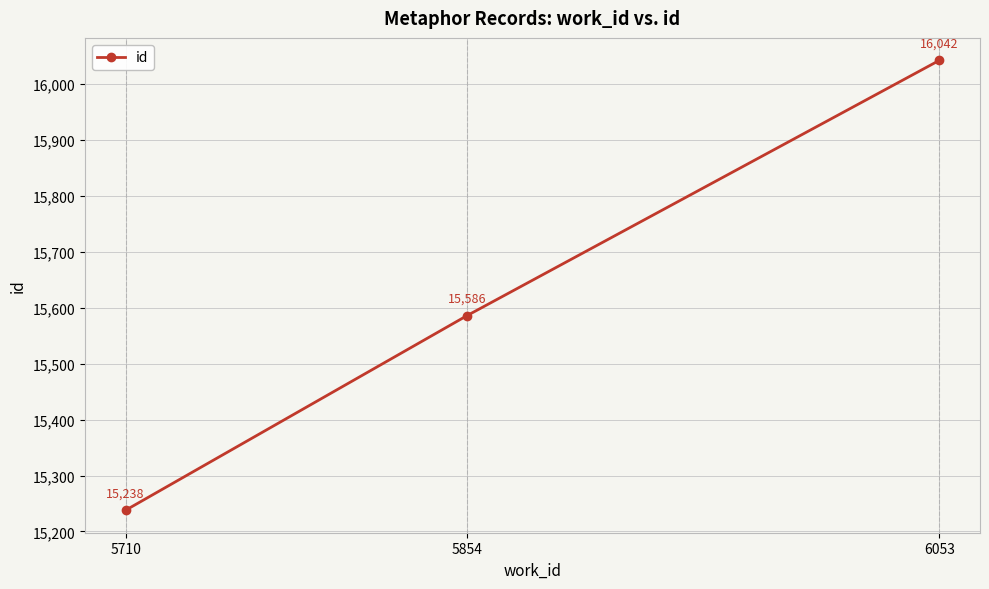

What is the greatest value displayed?

16042